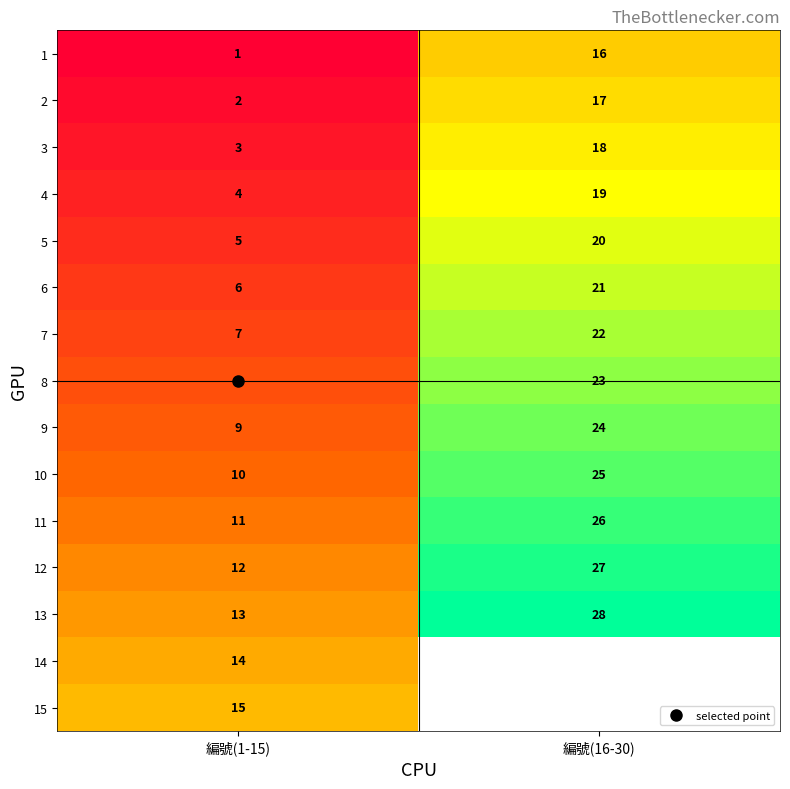

Rank the series at 編號(1-15) from highest to lowest value.

15, 14, 13, 12, 11, 10, 9, 8, 7, 6, 5, 4, 3, 2, 1